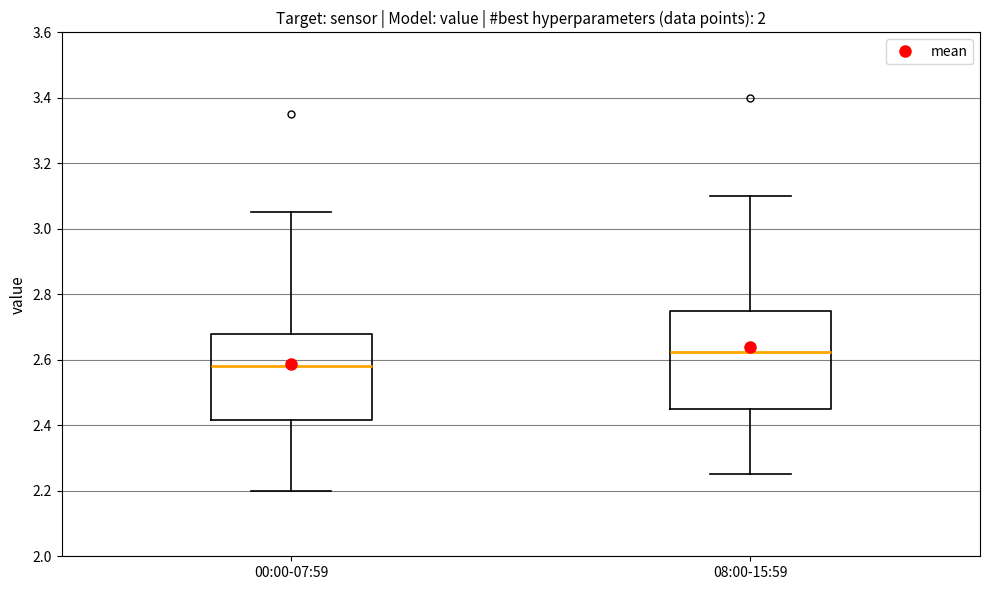

Which box has the highest median line?

08:00-15:59